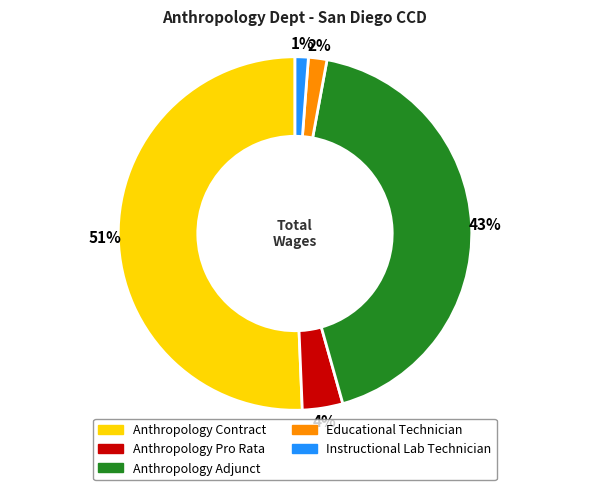

How many slices are in this pie chart?

5